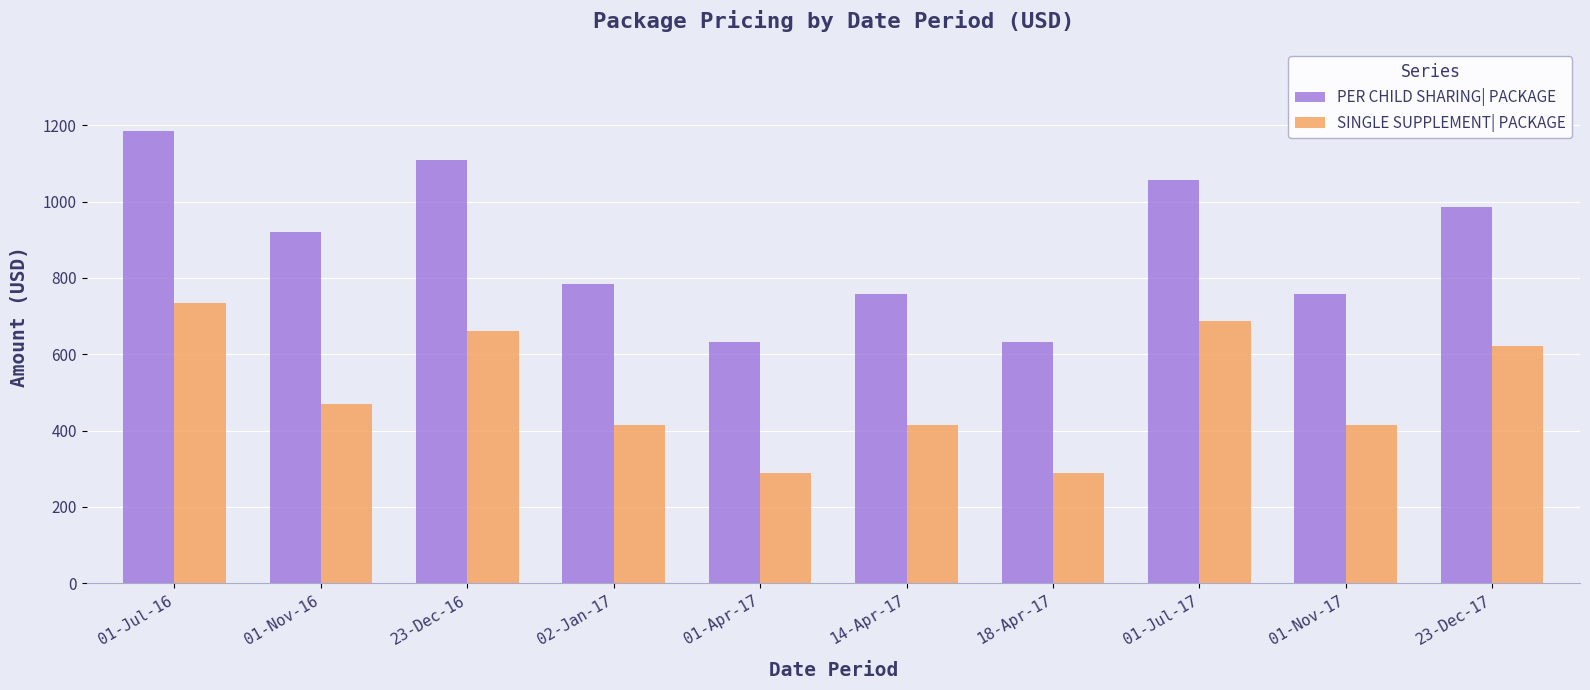

What is the label of the 9th bar from the left?

01-Nov-17